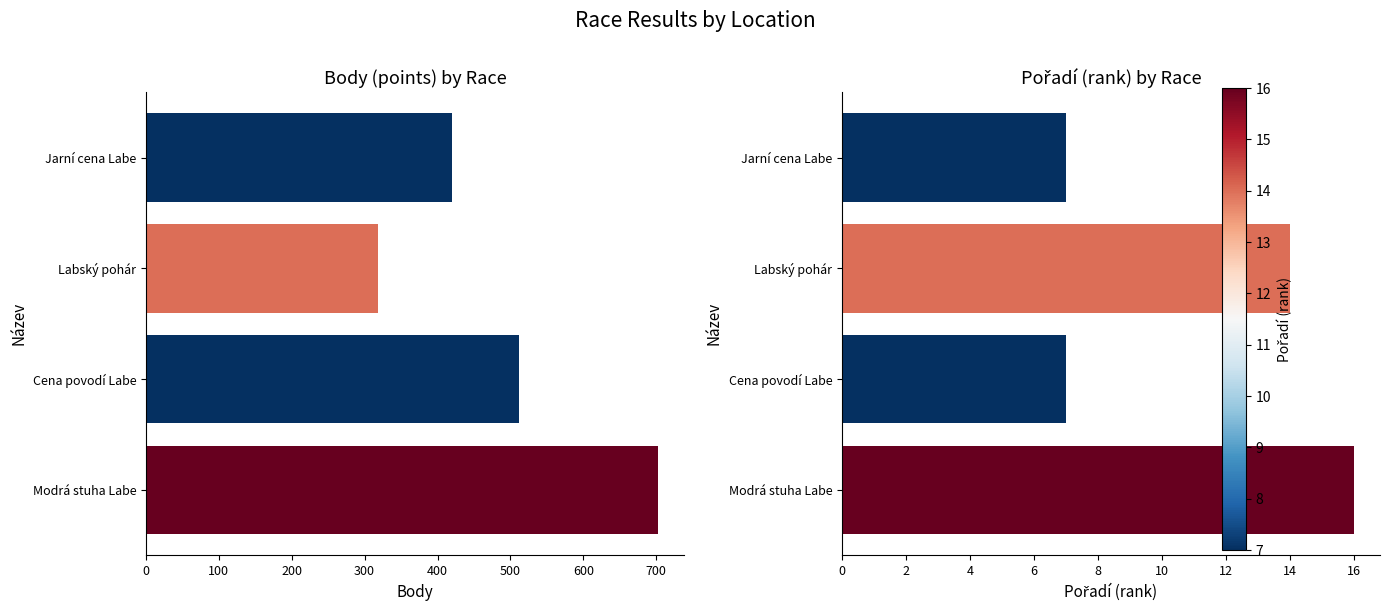

How many Body values are between 420 and 703?

3